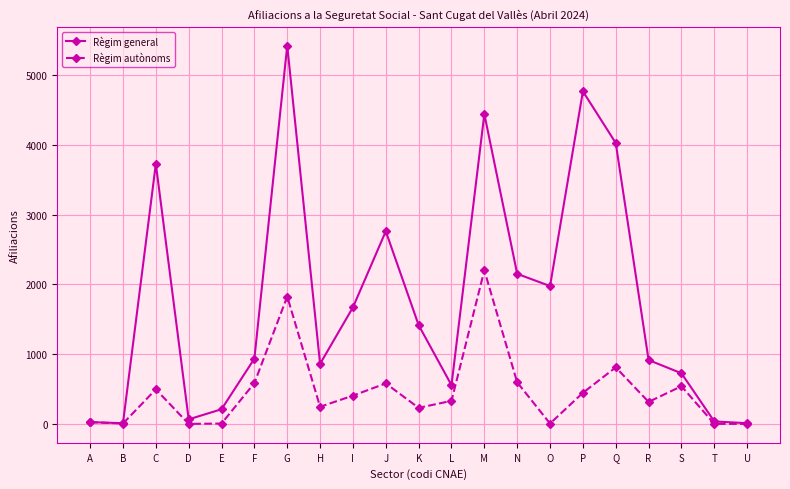

At which category does the chart reach its peak across all series?

G